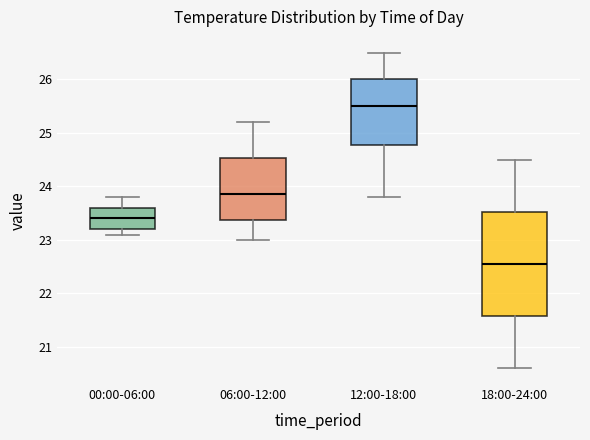

Where does the lower whisker of the box for 12:00-18:00 end on the y-axis? The values are not printed on the chart, so give them approximately, as read against the axis.

23.8